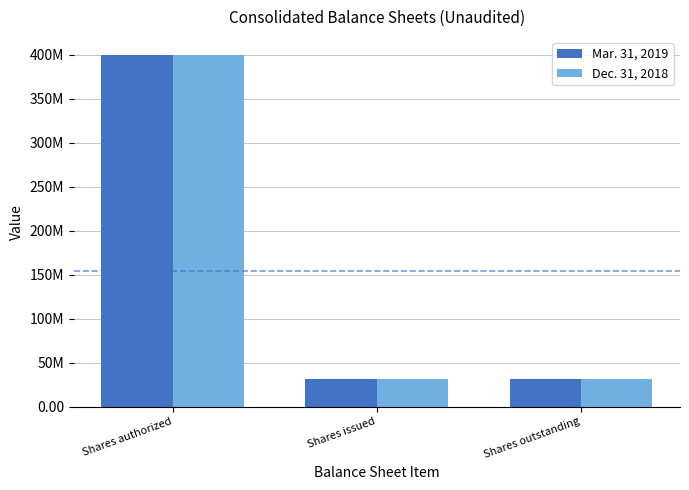

What is the value of the Dec. 31, 2018 bar at the 1st from the left?

400000000